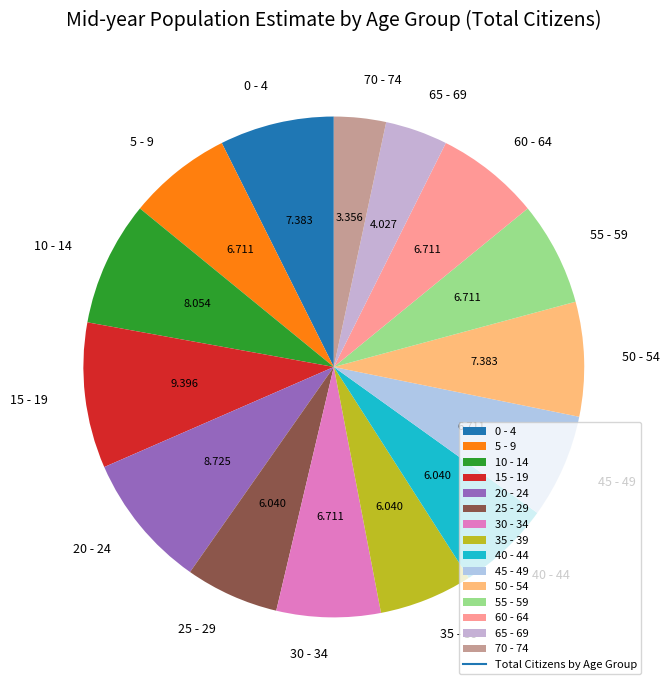

Is 40 - 44 the majority of the pie?

No